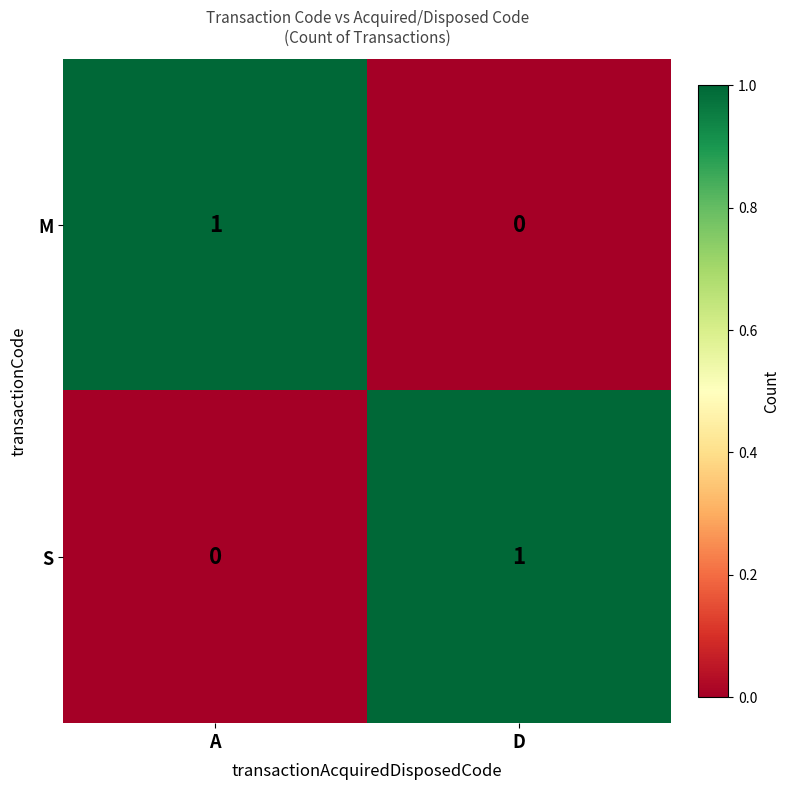

At which label is M closest to 0?

D